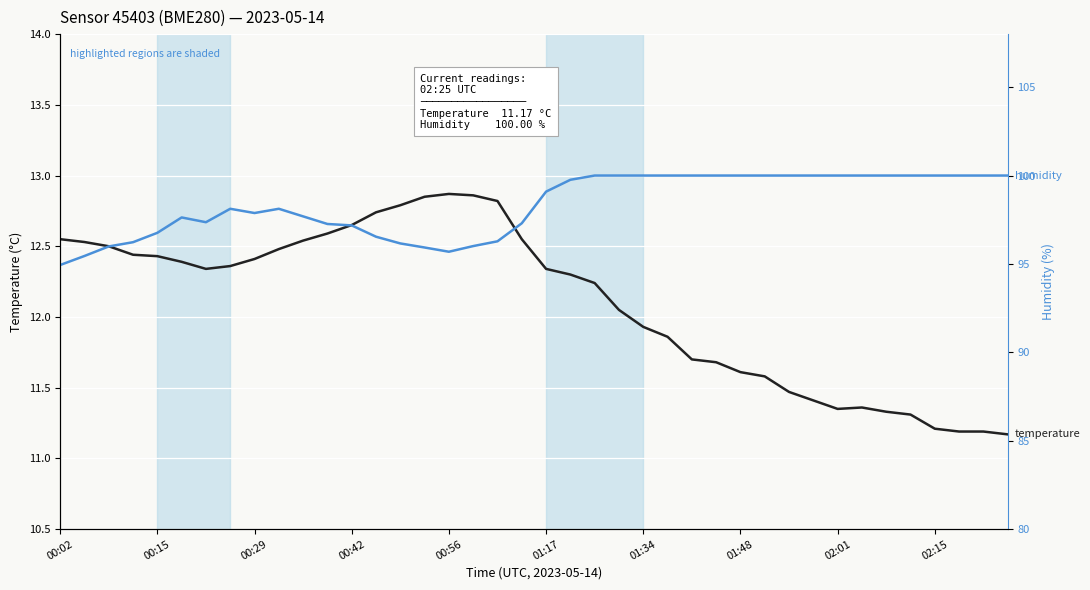

How many series are shown in this chart?

2